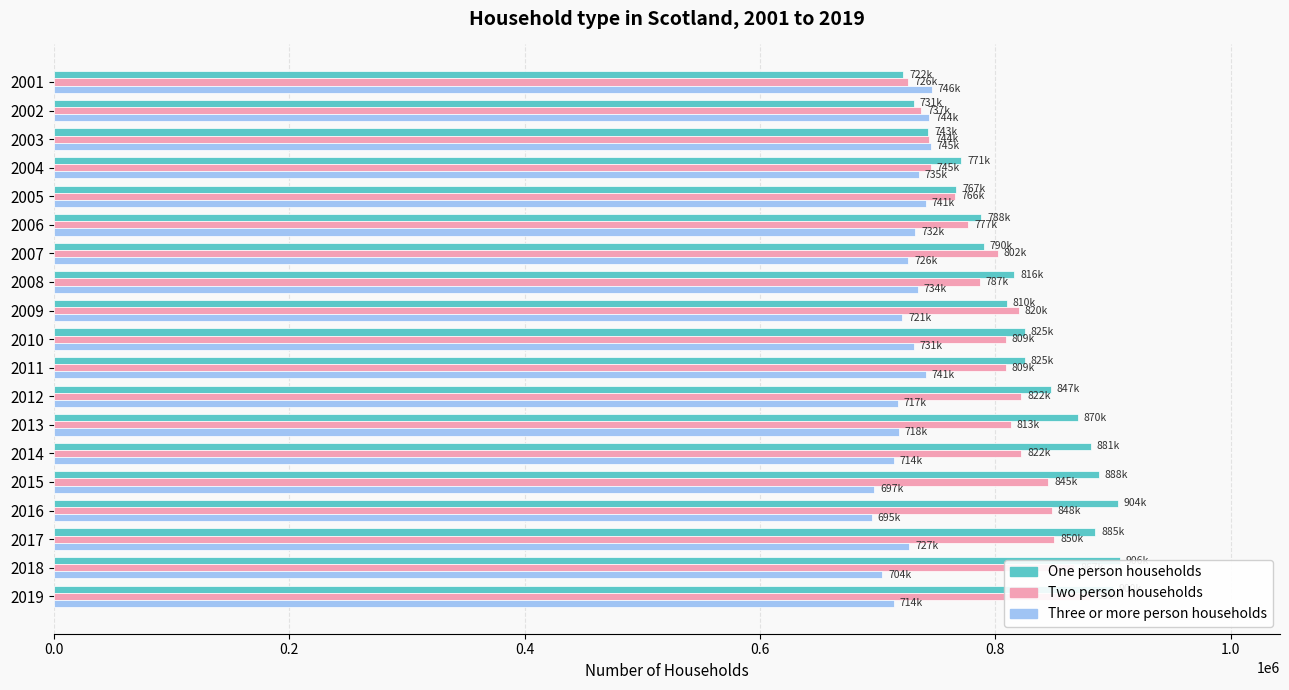

At how many categories does at least one series exceed 740921?

19